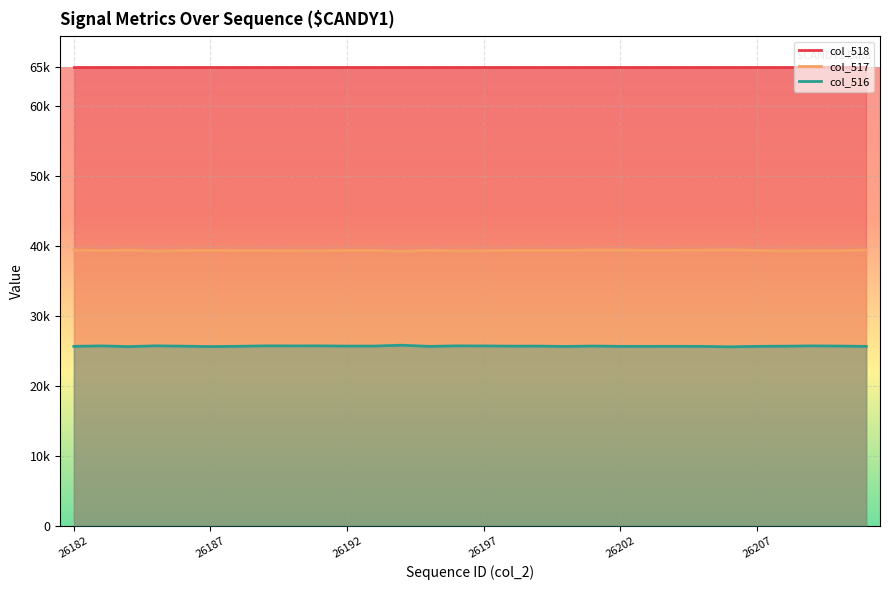

What is the difference between the second highest and minimum values in the col_516 series?

144